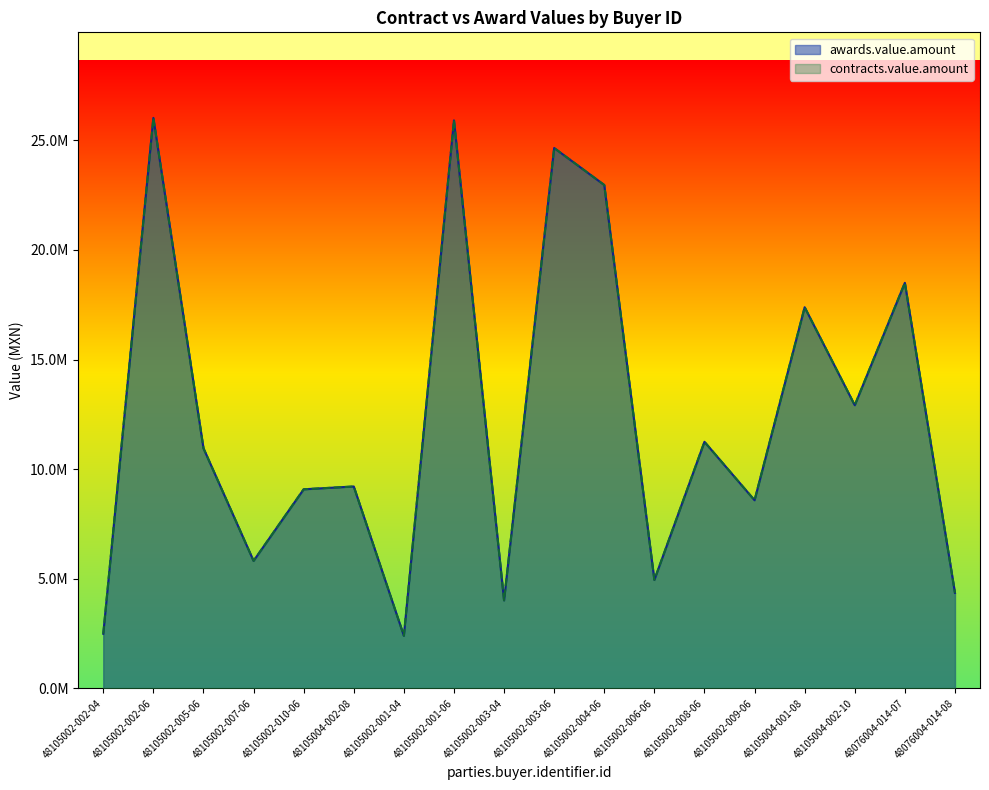

At how many categories does at least one series exceed 21441750?

4